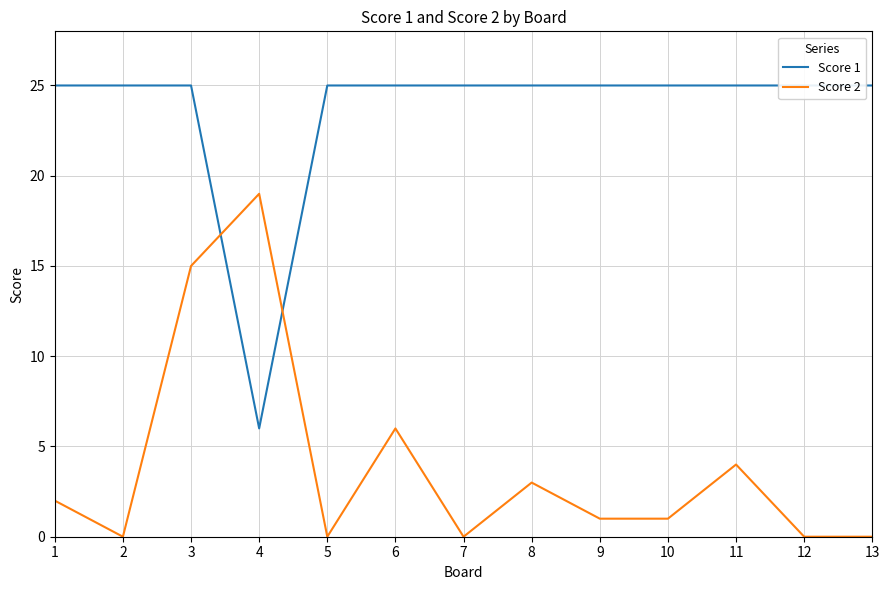

What is the difference between the maximum and minimum values in the Score 2 series?

19